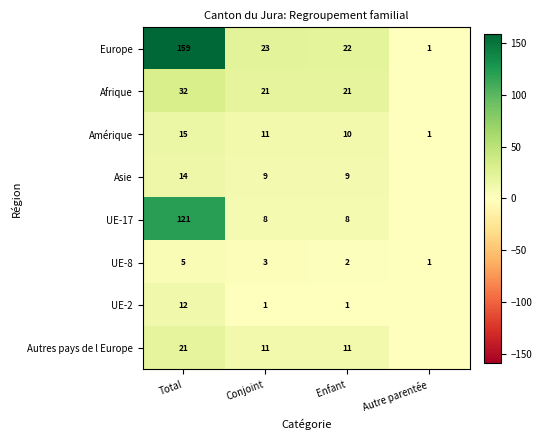

Which label corresponds to the largest value in the chart?

Total